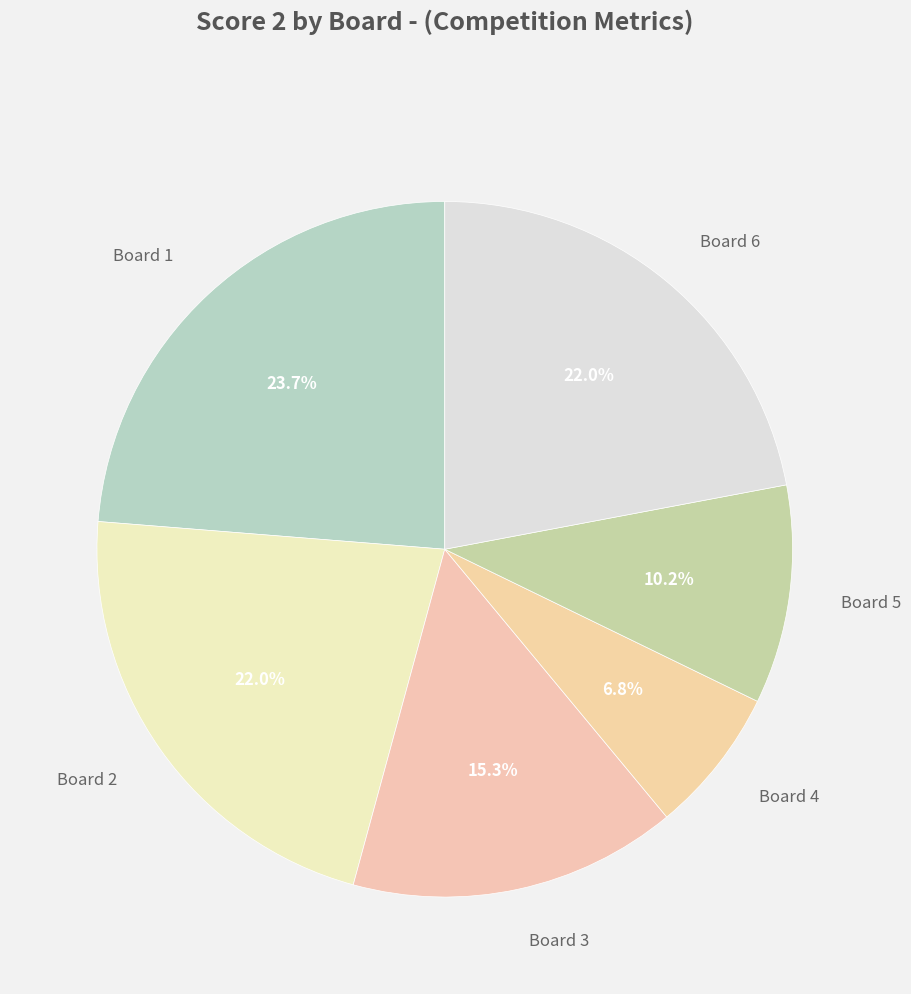

Count the number of slices in the pie.

6